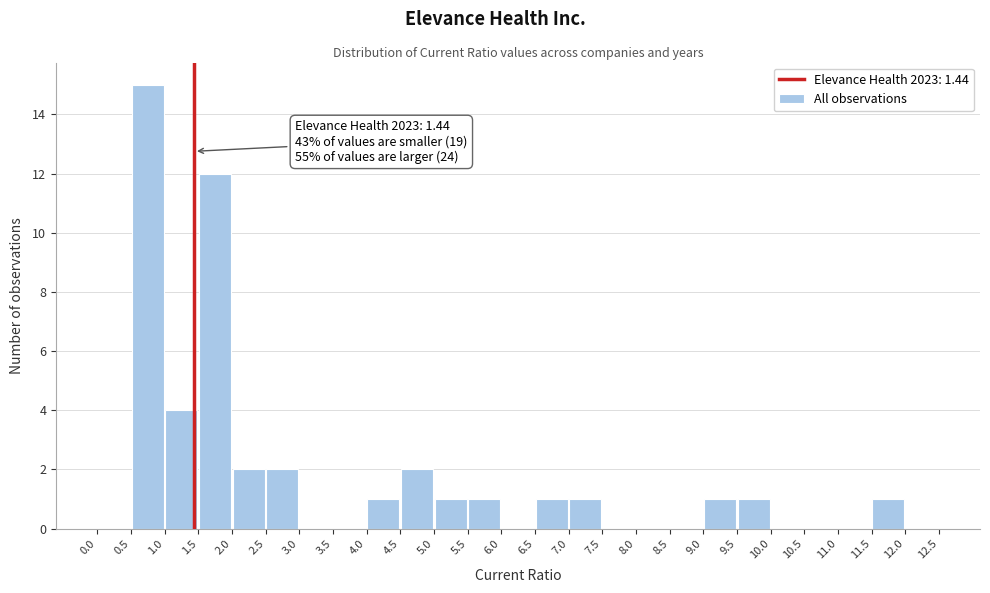

Over which range of the x-axis is the bar tallest?

0.5 to 1.0